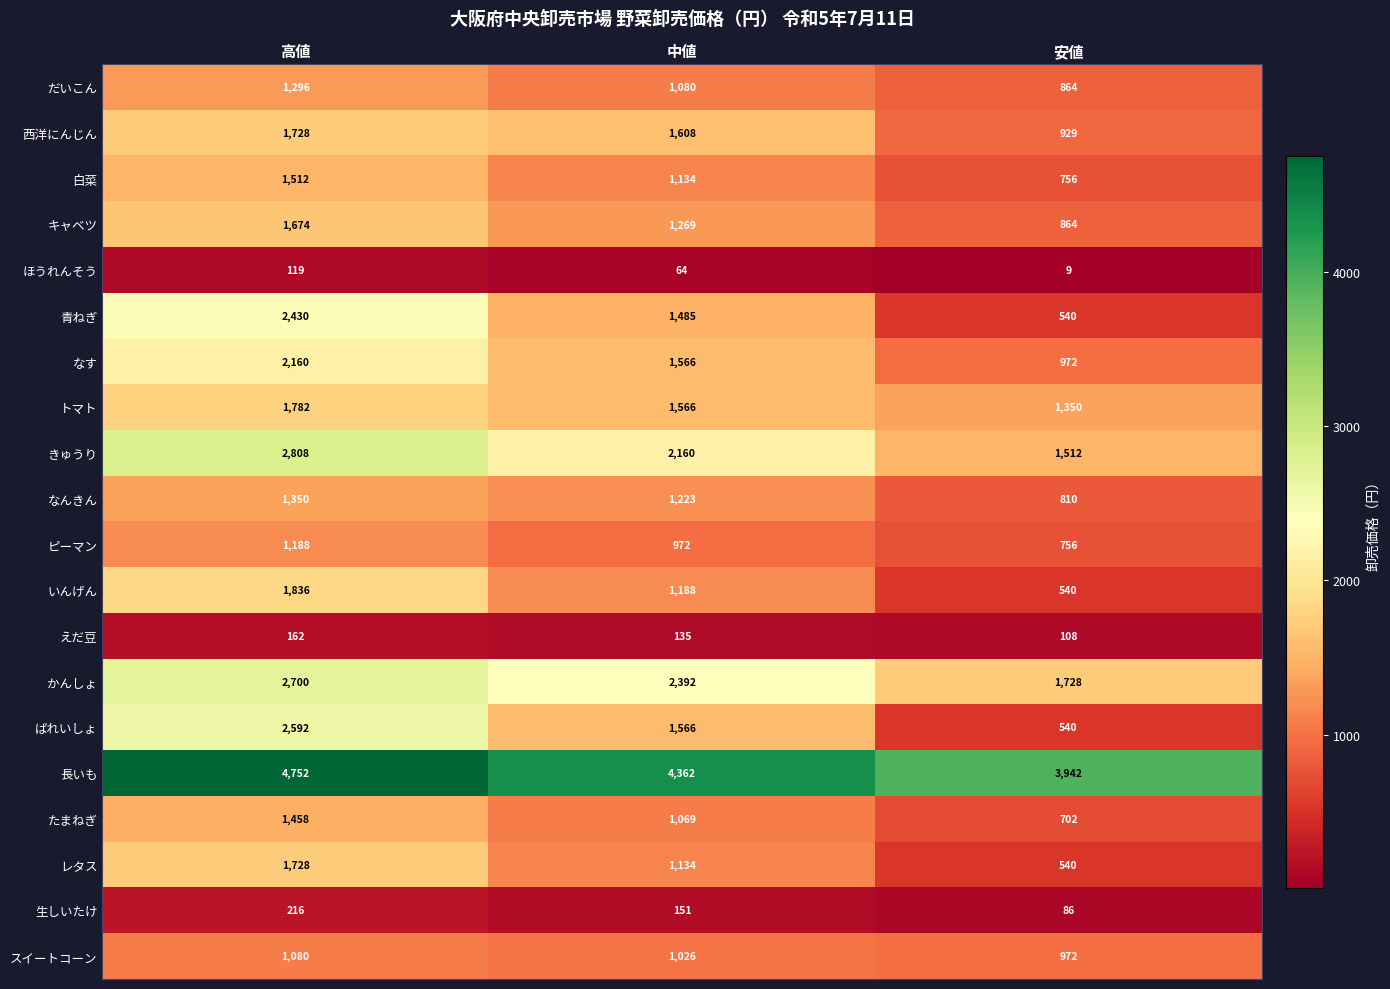

The ばれいしょ series shows 1566 at 中値. True or false?

True